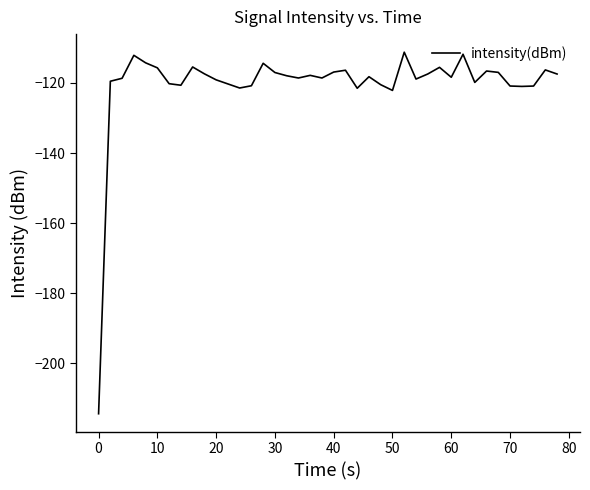

What is the difference between the maximum and minimum values?

103.1